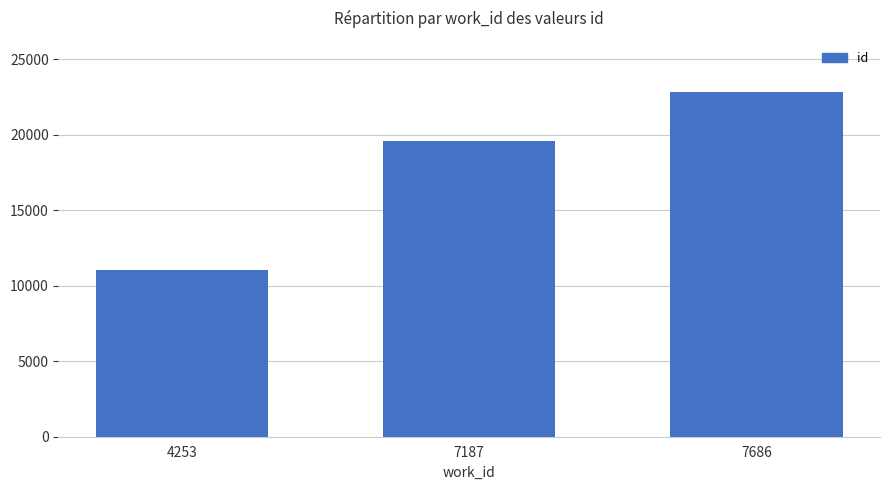

Are the bars horizontal?

No